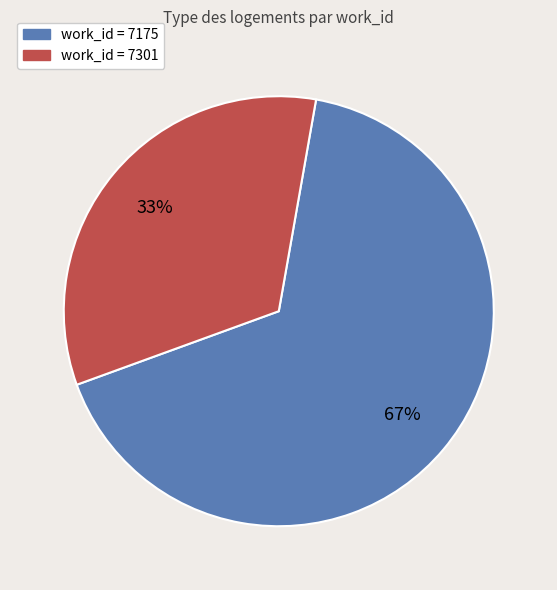

Rank the categories by value from highest to lowest.

work_id = 7175, work_id = 7301